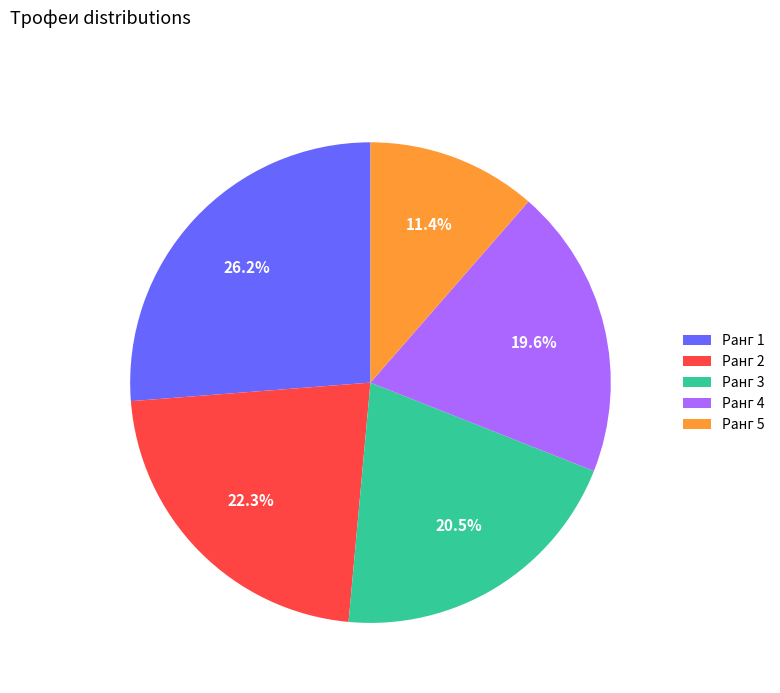

Which category has the smallest portion of the pie?

Ранг 5